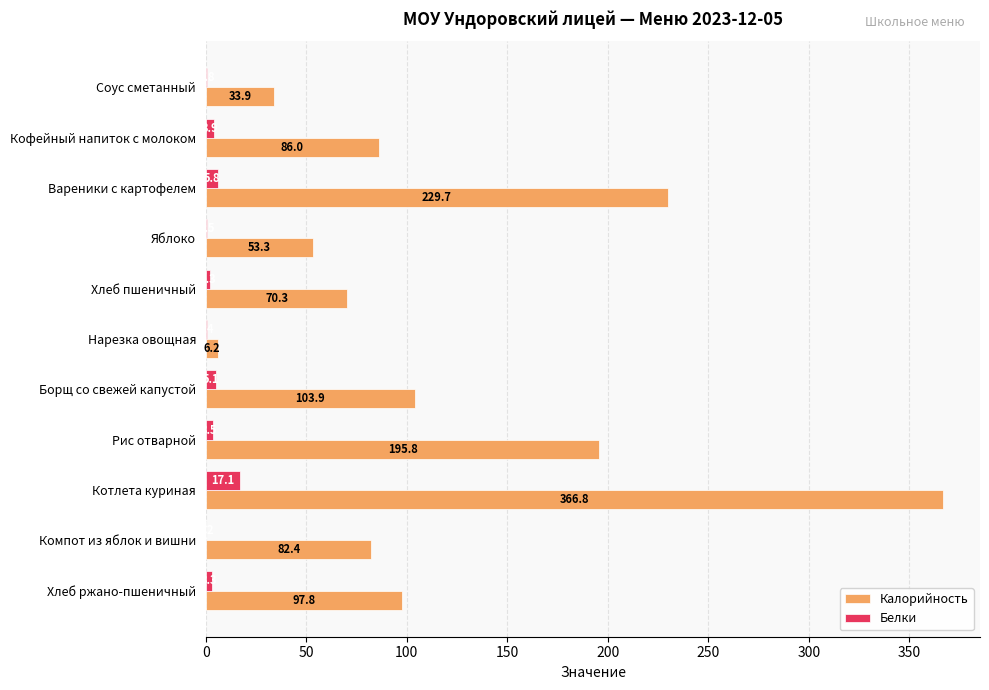

At which label does Белки reach its peak?

Котлета куриная